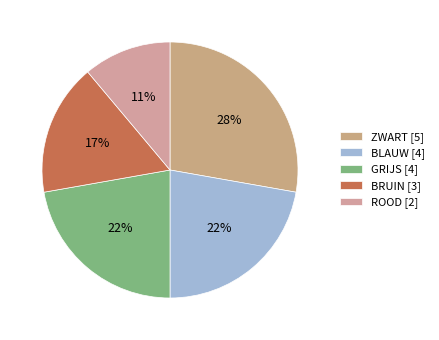

How many segments does this pie chart have?

5